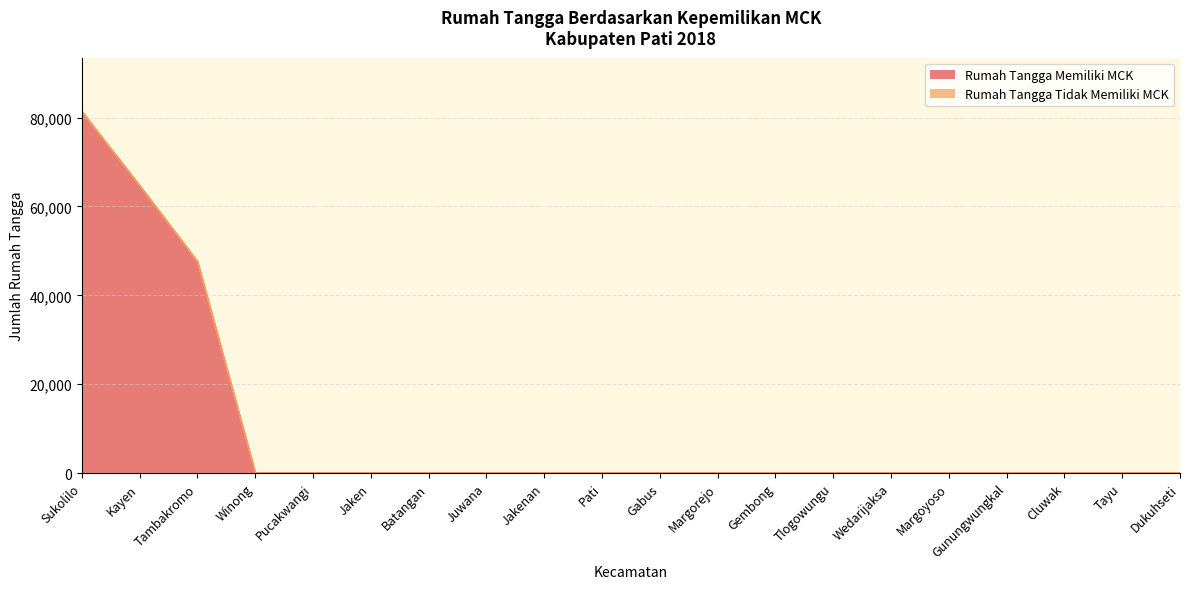

At which label is the value closest to 40646?

Tambakromo